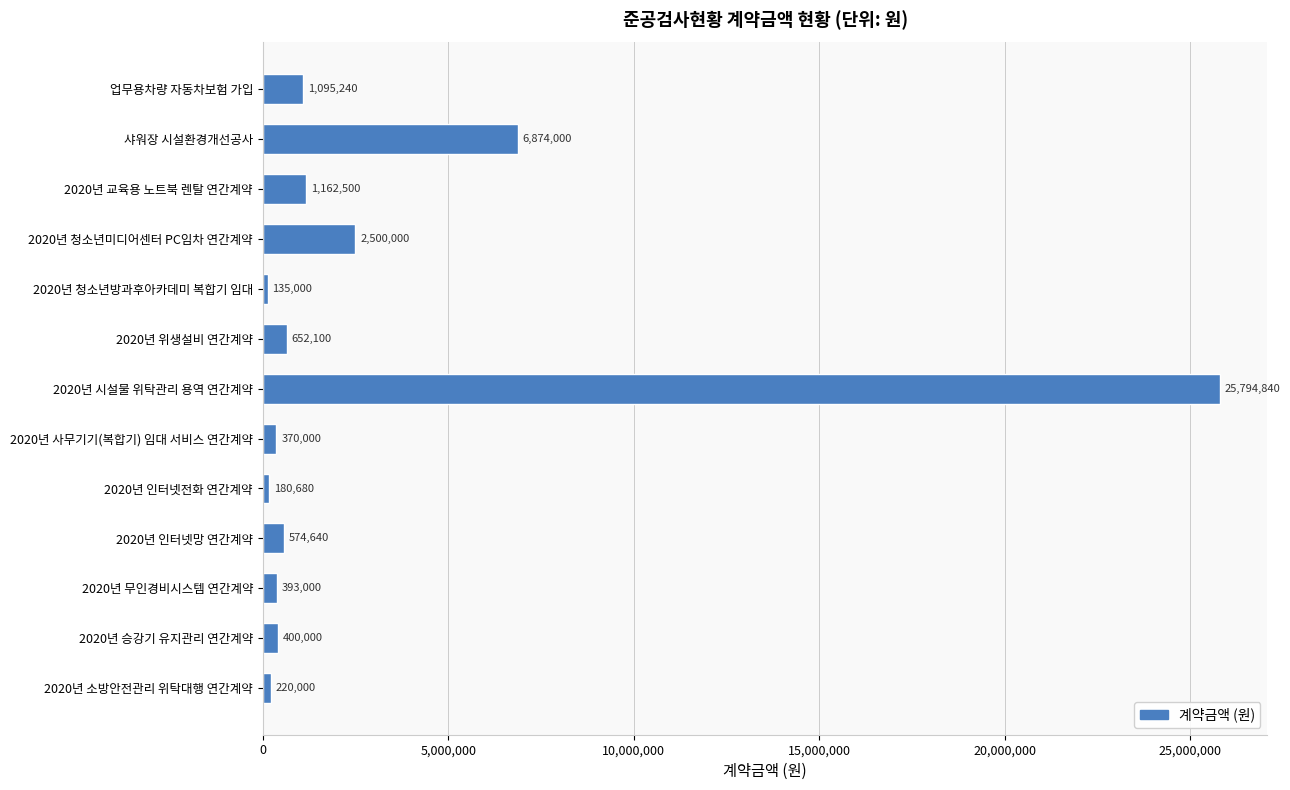

Reading bottom to top, transcribe all the data shown in this chart.

220000	400000	393000	574640	180680	370000	25794840	652100	135000	2500000	1162500	6874000	1095240